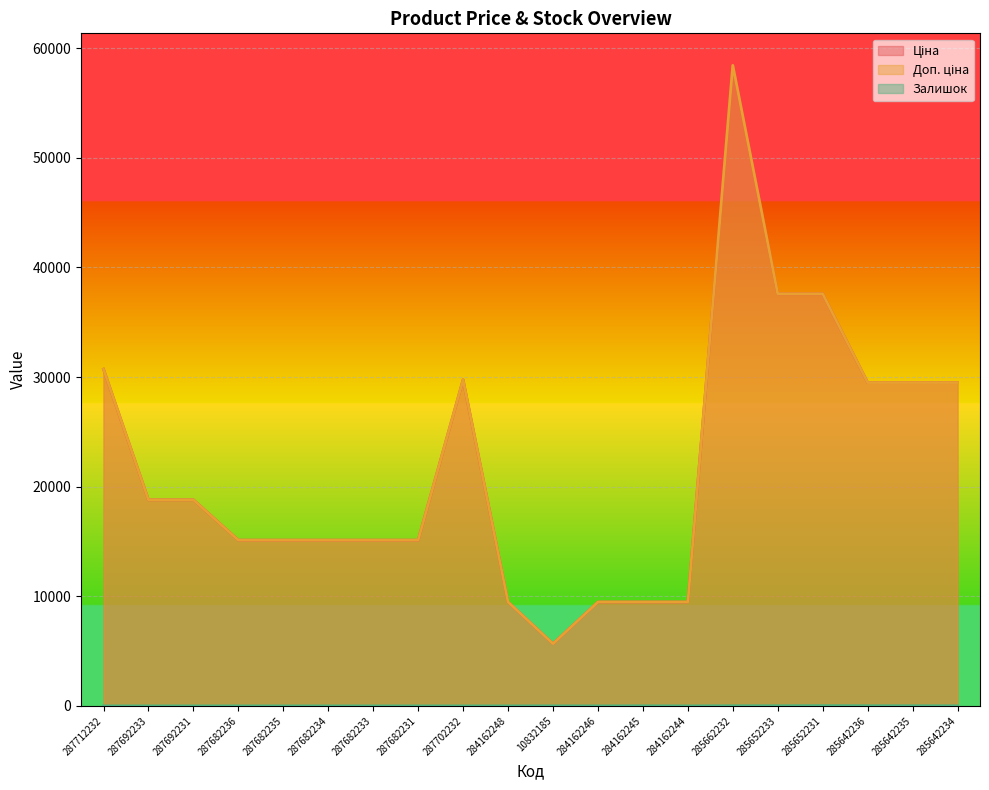

True or false: Доп. ціна and Ціна cross at least once.

False